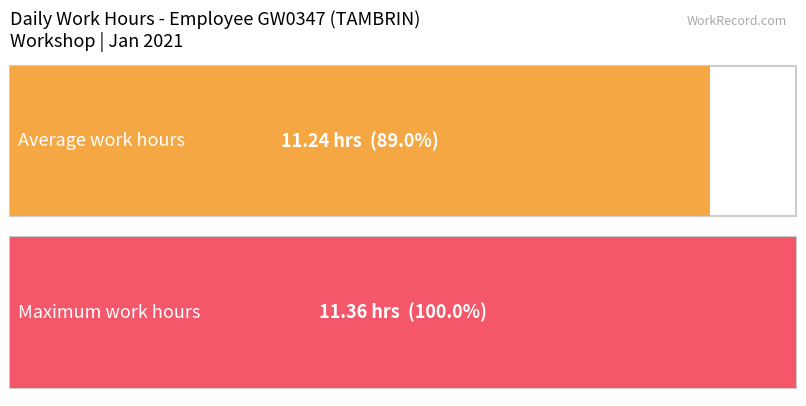

Does the chart contain stacked bars?

No